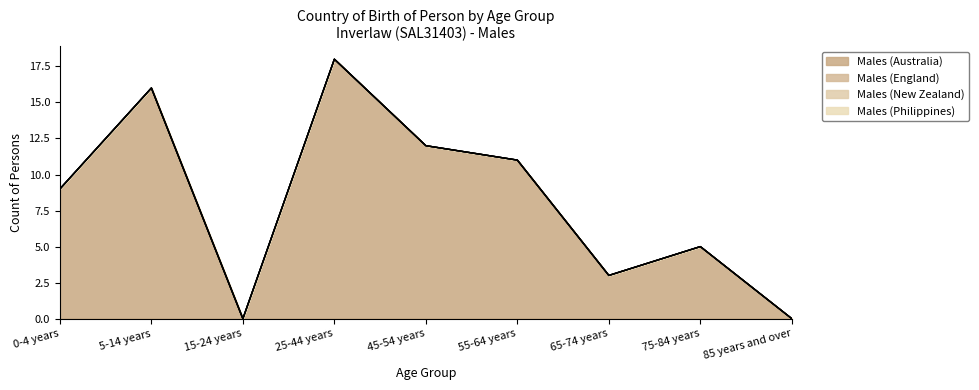

Reading left to right, extract all data points from this chart.

Males (Australia): 0-4 years=9	5-14 years=16	15-24 years=0	25-44 years=18	45-54 years=12	55-64 years=11	65-74 years=3	75-84 years=5	85 years and over=0
Males (England): 0-4 years=0	5-14 years=0	15-24 years=0	25-44 years=0	45-54 years=0	55-64 years=0	65-74 years=0	75-84 years=0	85 years and over=0
Males (New Zealand): 0-4 years=0	5-14 years=0	15-24 years=0	25-44 years=0	45-54 years=0	55-64 years=0	65-74 years=0	75-84 years=0	85 years and over=0
Males (Philippines): 0-4 years=0	5-14 years=0	15-24 years=0	25-44 years=0	45-54 years=0	55-64 years=0	65-74 years=0	75-84 years=0	85 years and over=0